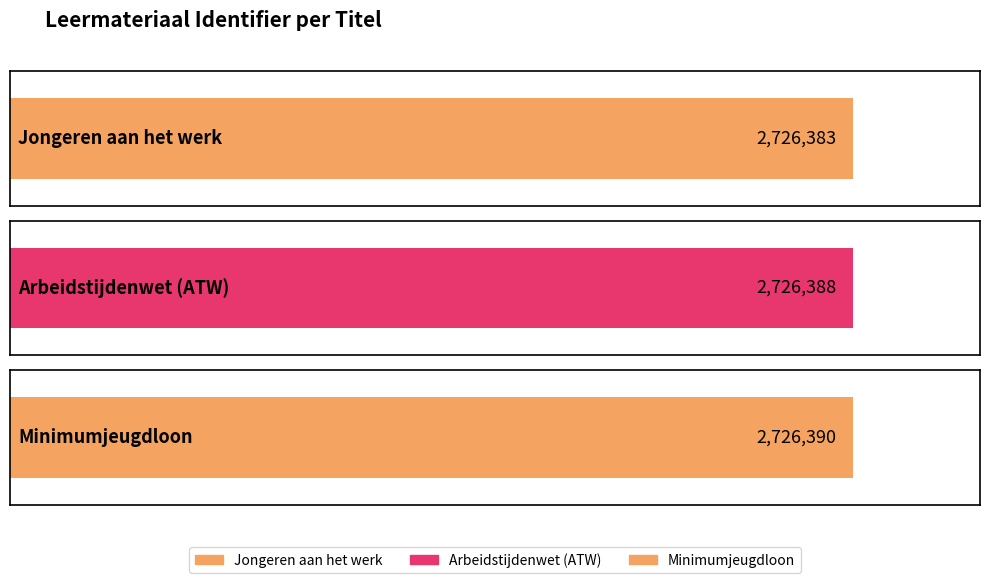

Count the number of values greater than 2726388.

1